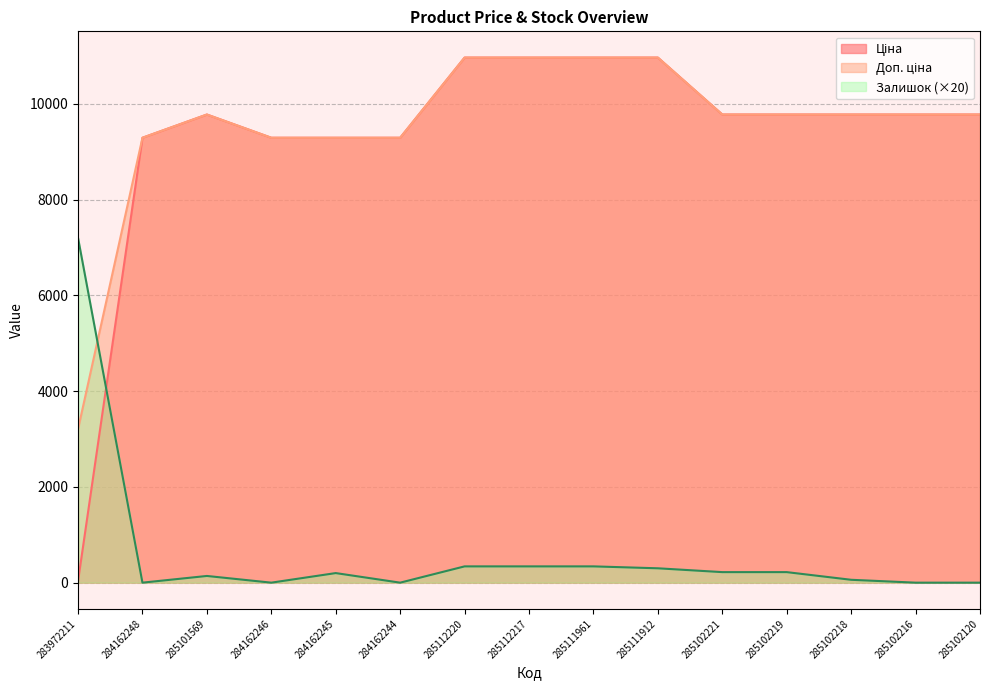

At which category is the sum across all series the highest?

285112220